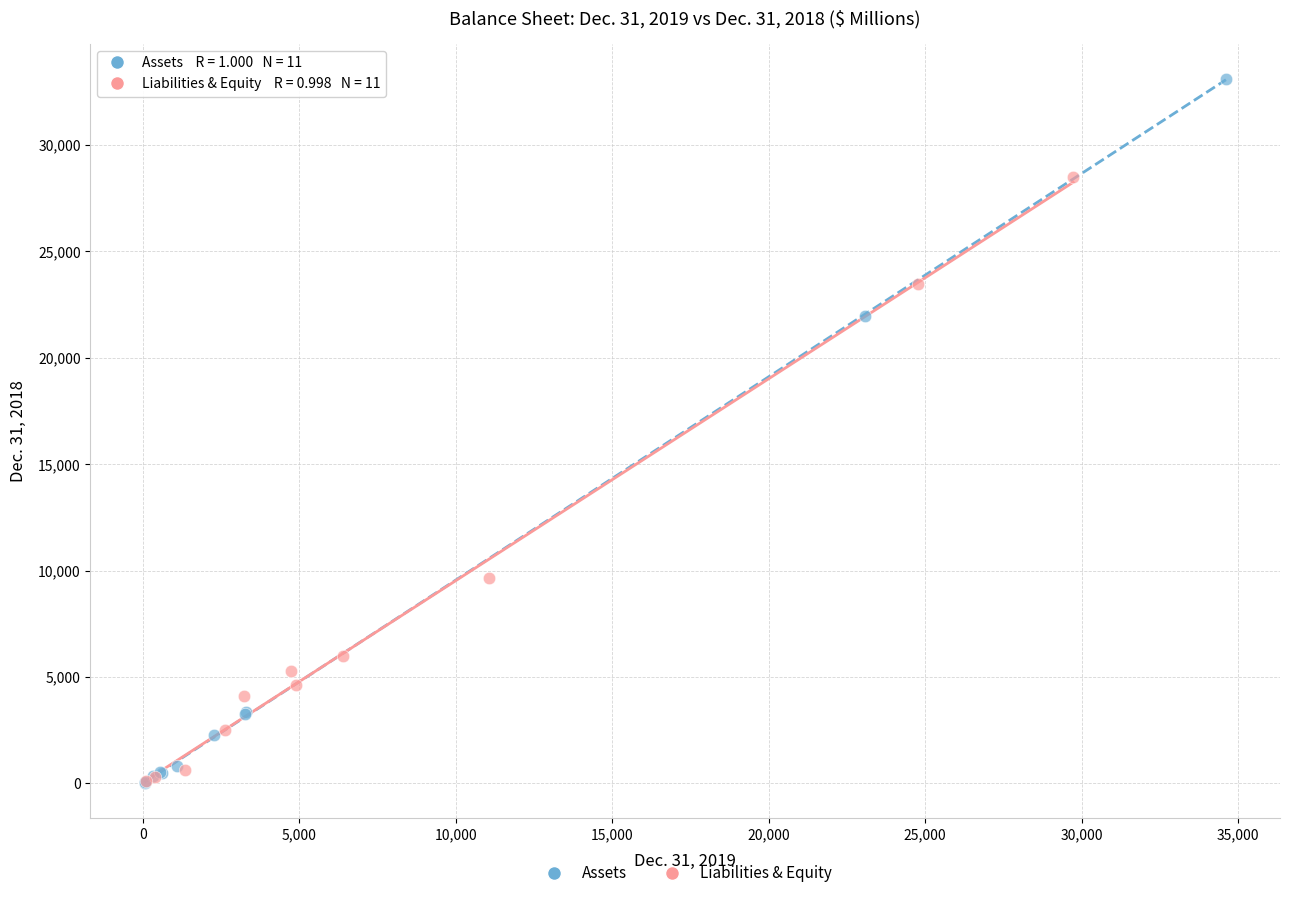

Which series contains the highest Y value?

Assets